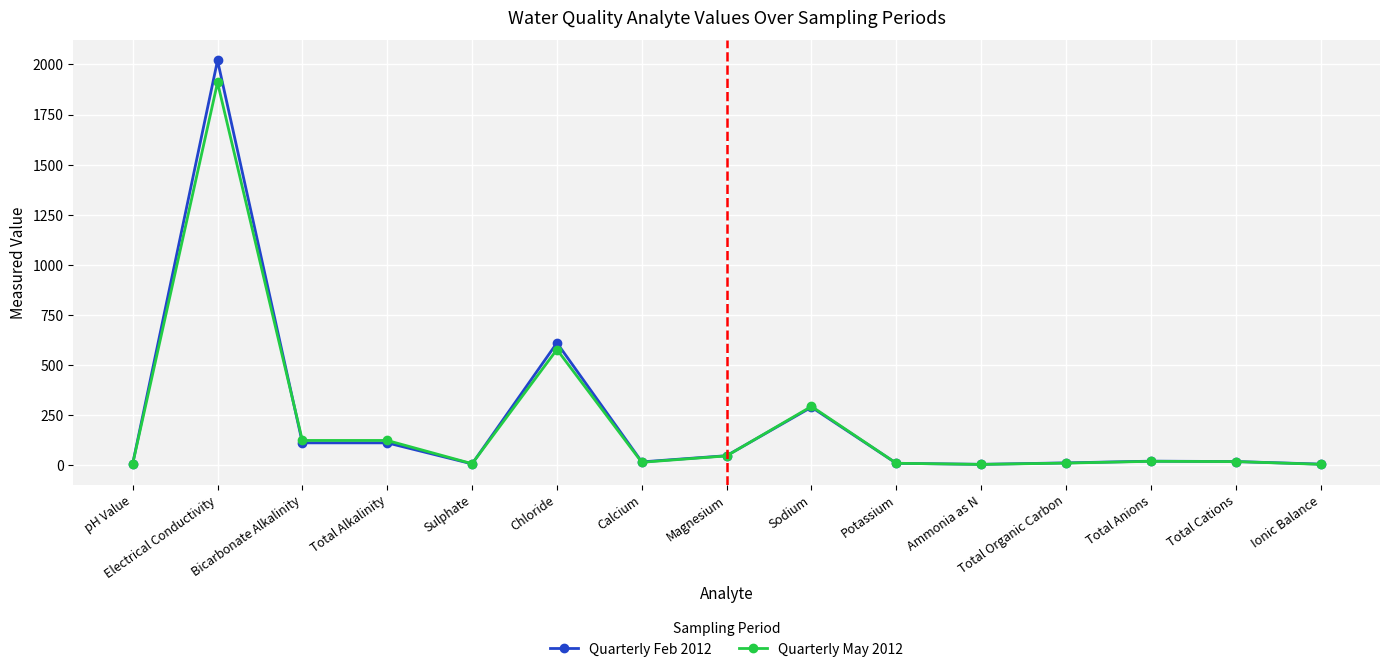

What is the minimum value for Quarterly May 2012?

3.5